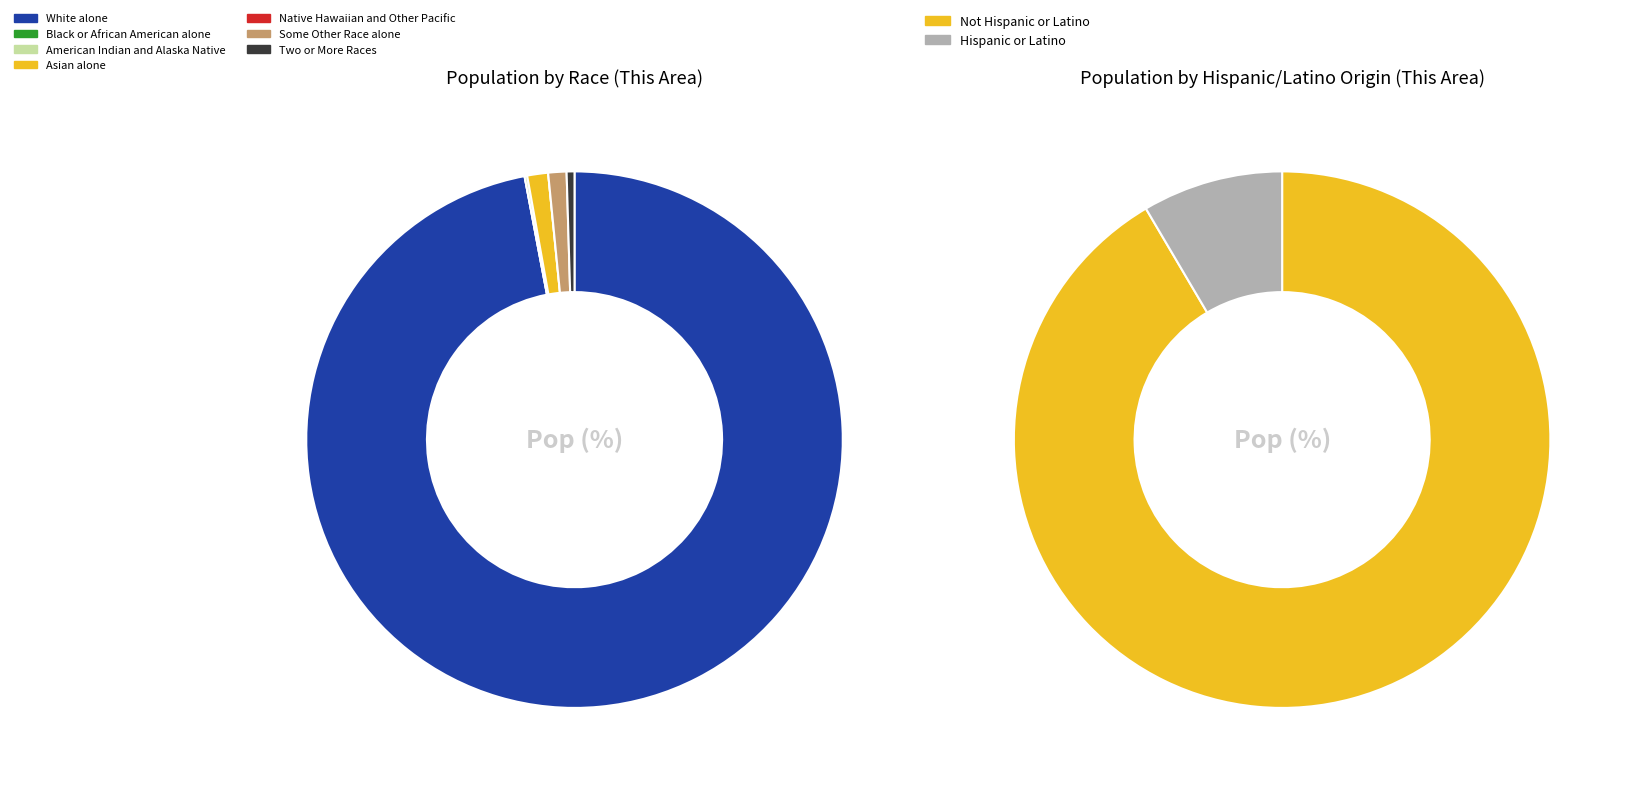

Which has a higher value, Native Hawaiian and Other Pacific or American Indian and Alaska Native?

American Indian and Alaska Native